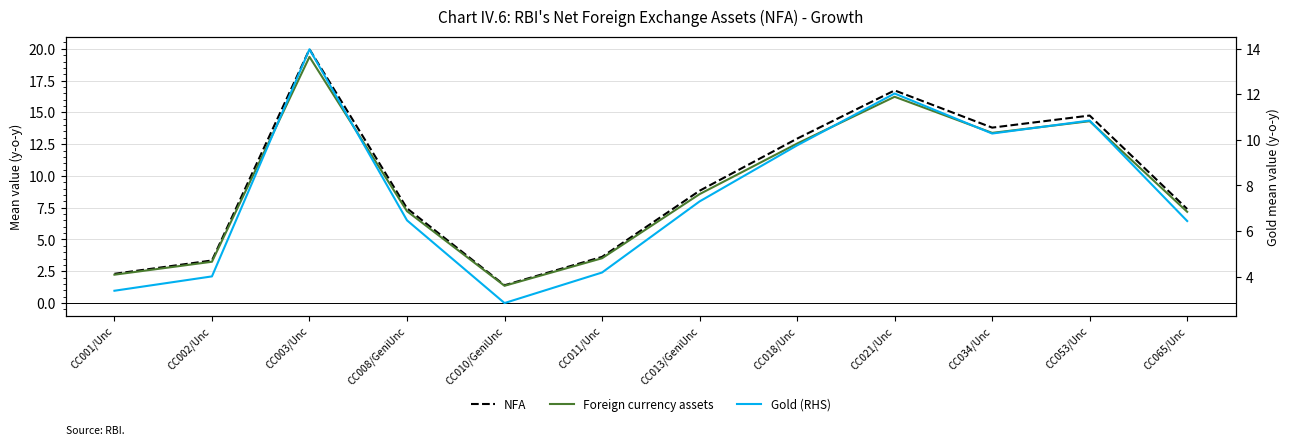

What is the total value across all series at CC034/Unc?

37.5